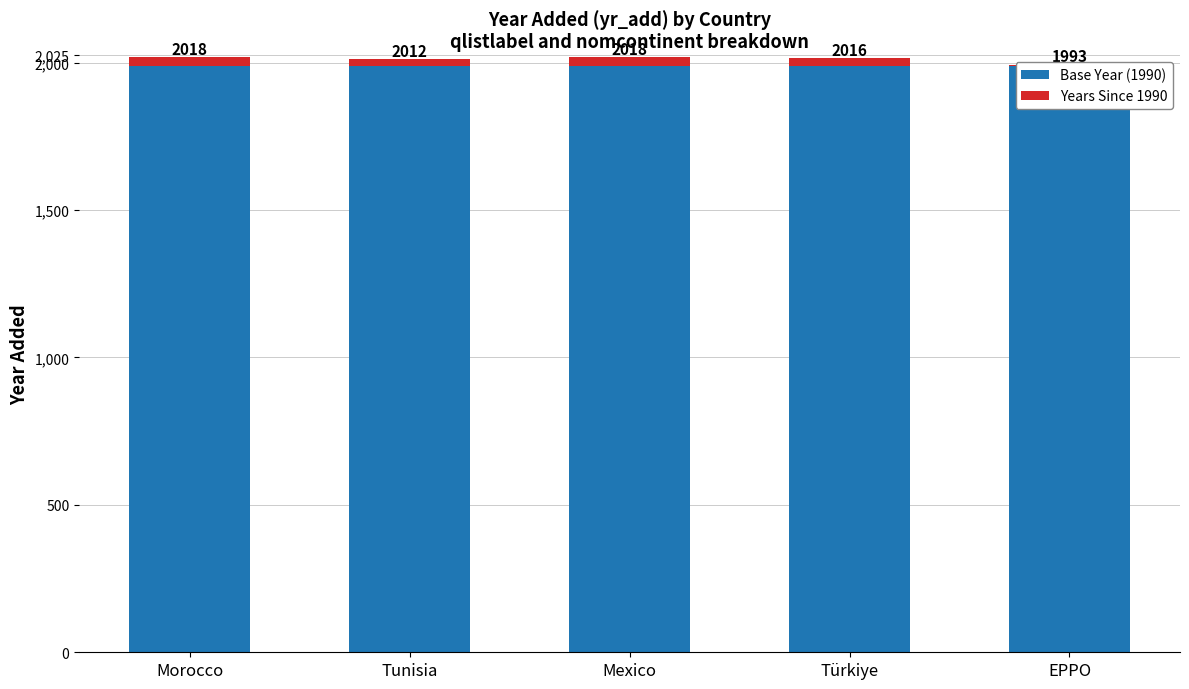

Which label corresponds to the smallest value in the chart?

EPPO